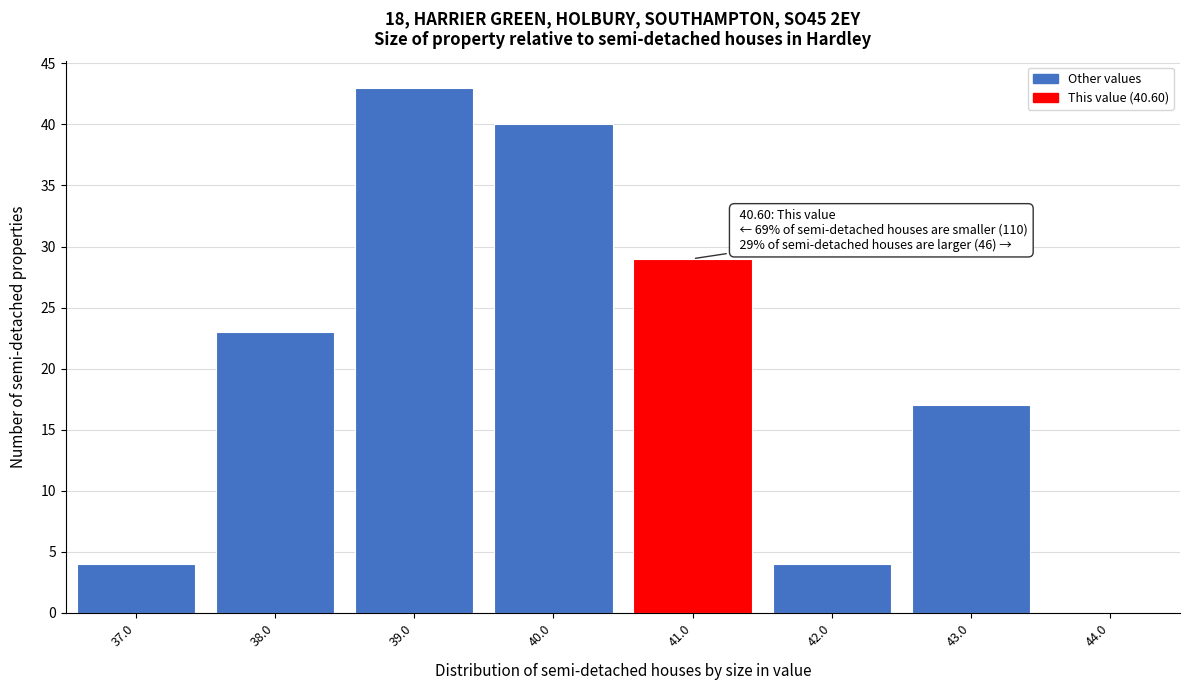

Over which range of the x-axis is the bar tallest?

38.5 to 39.5